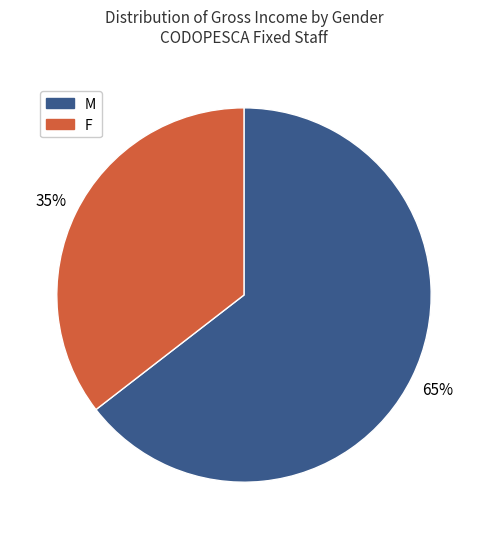

Is there any slice that represents more than half of the pie?

Yes